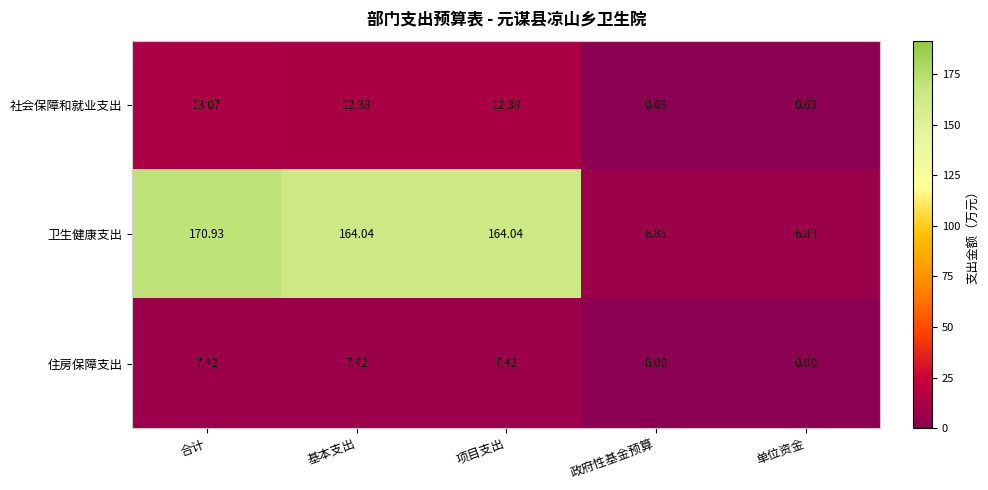

At which label does 社会保障和就业支出 first exceed 12?

合计